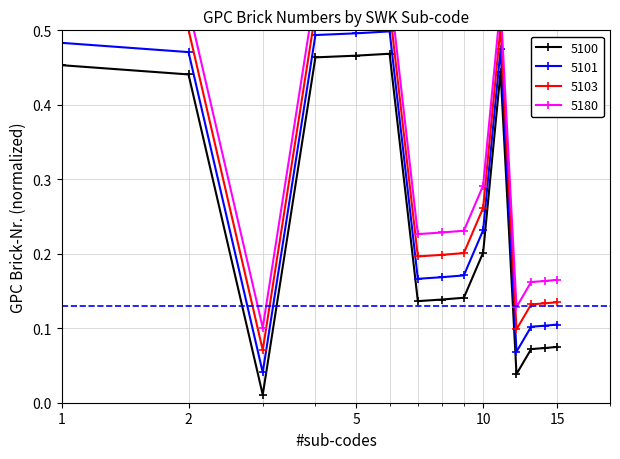

The value of 5100 at 5175 is 0.1. True or false?

False